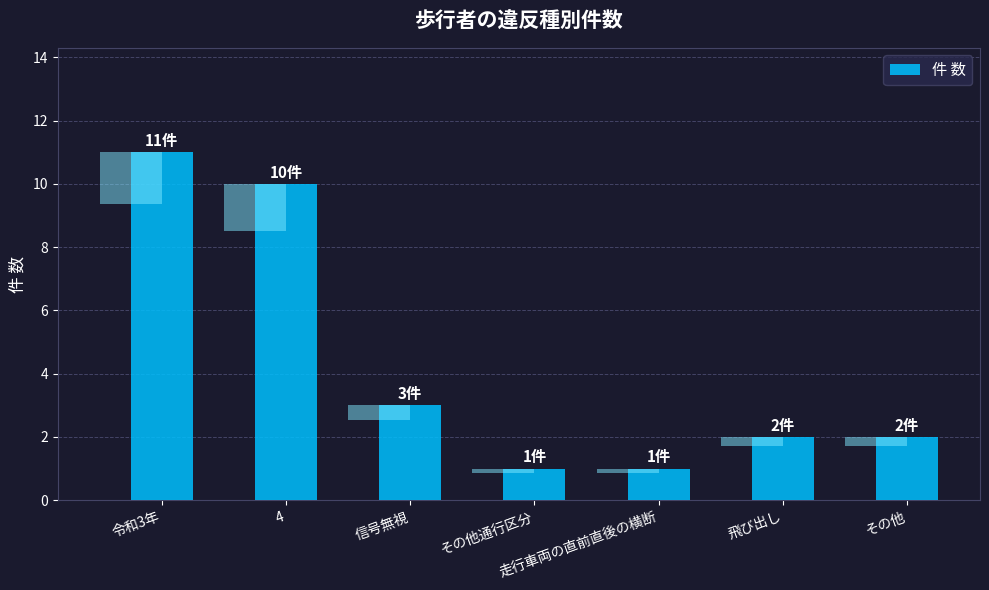

What is the average value?

4